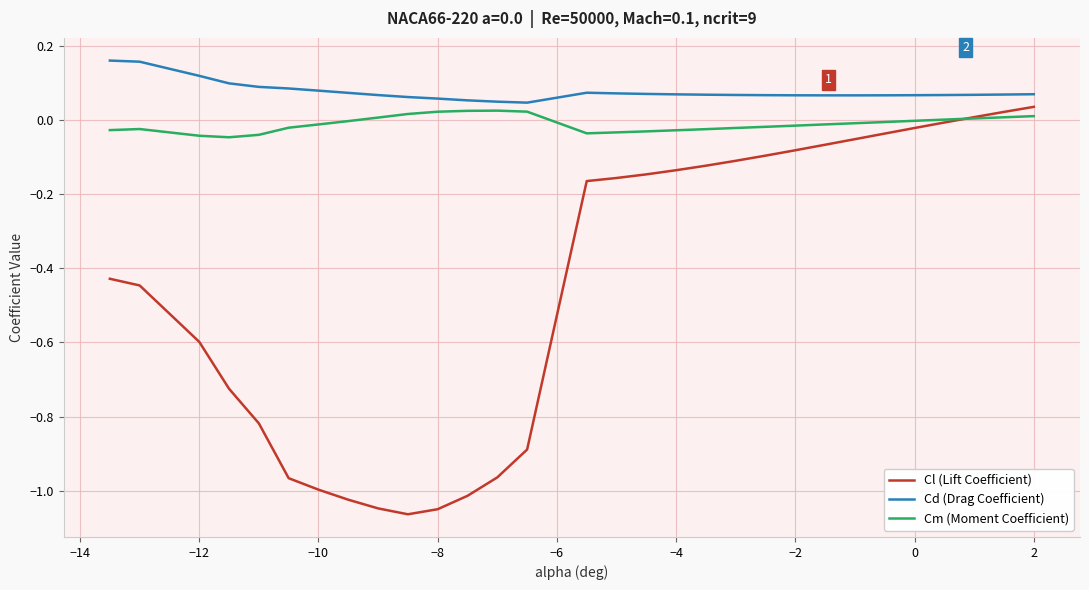

How many values in the Cl (Lift Coefficient) series exceed 0?

3